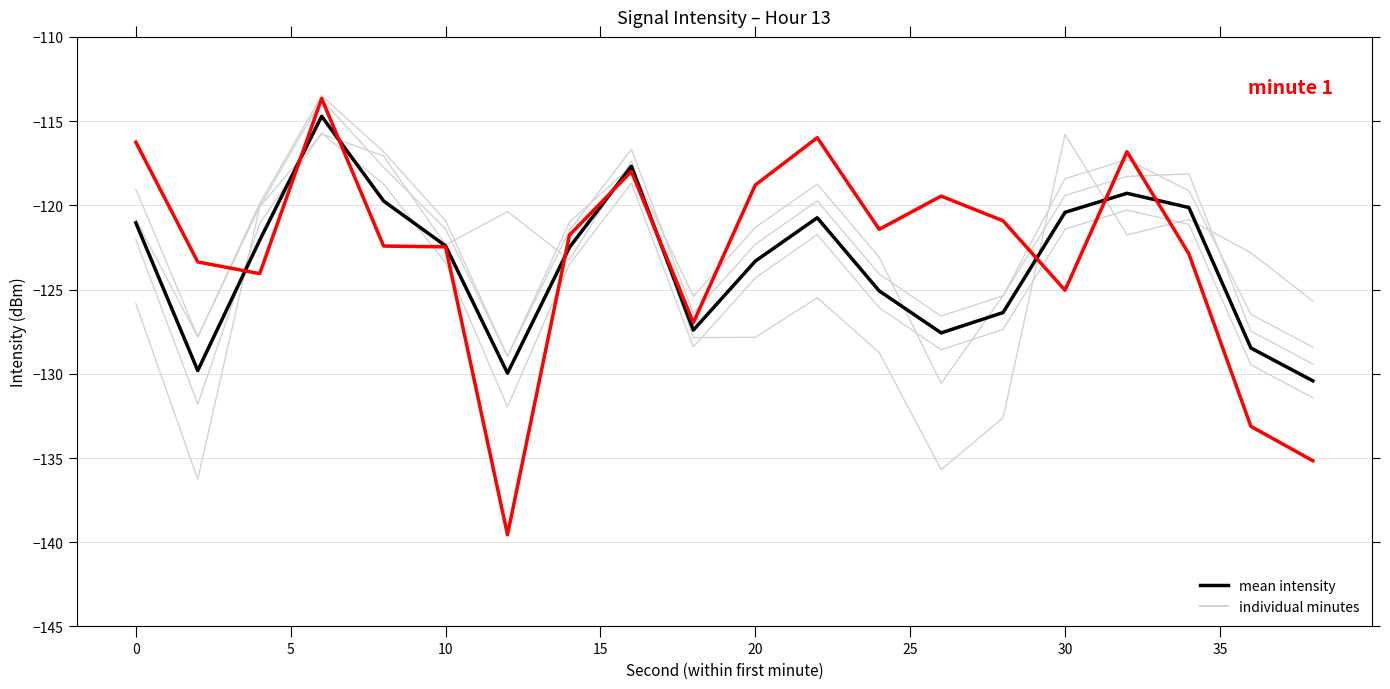

Does the chart display data point markers on the line(s)?

No